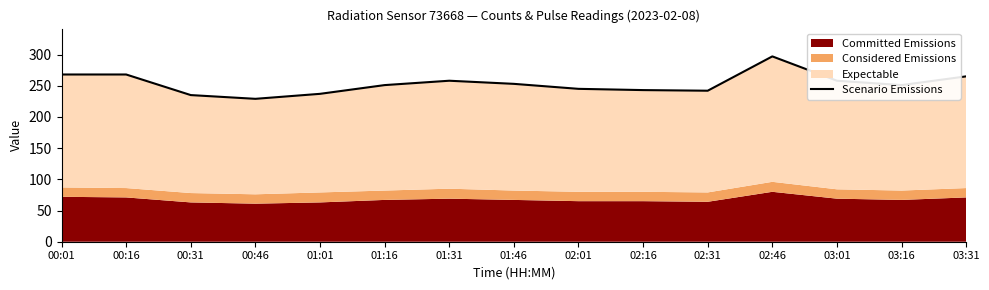

How many lines are shown in the chart?

1